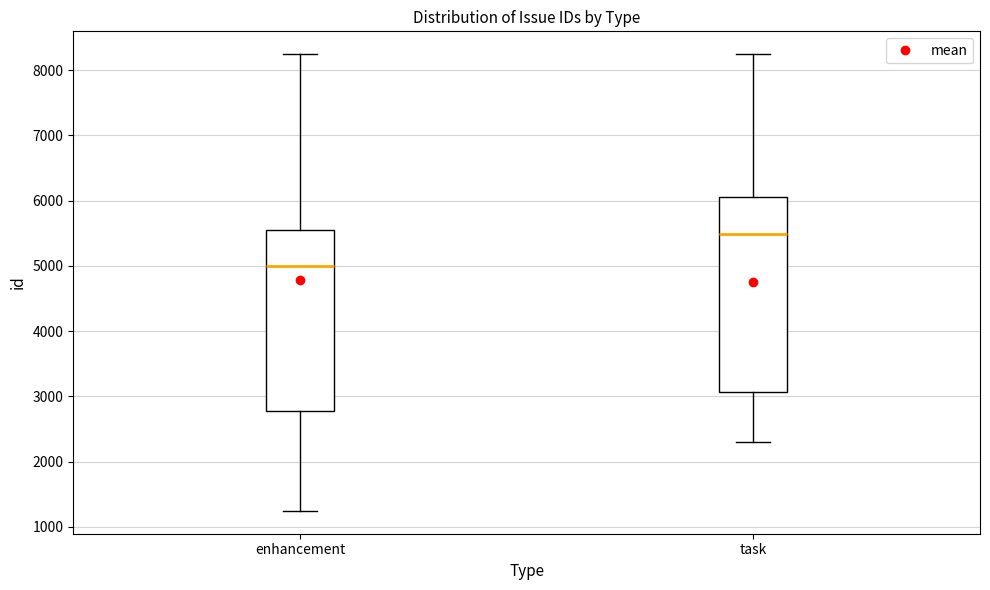

Where does the upper whisker of the box for enhancement end on the y-axis? The values are not printed on the chart, so give them approximately, as read against the axis.

8200